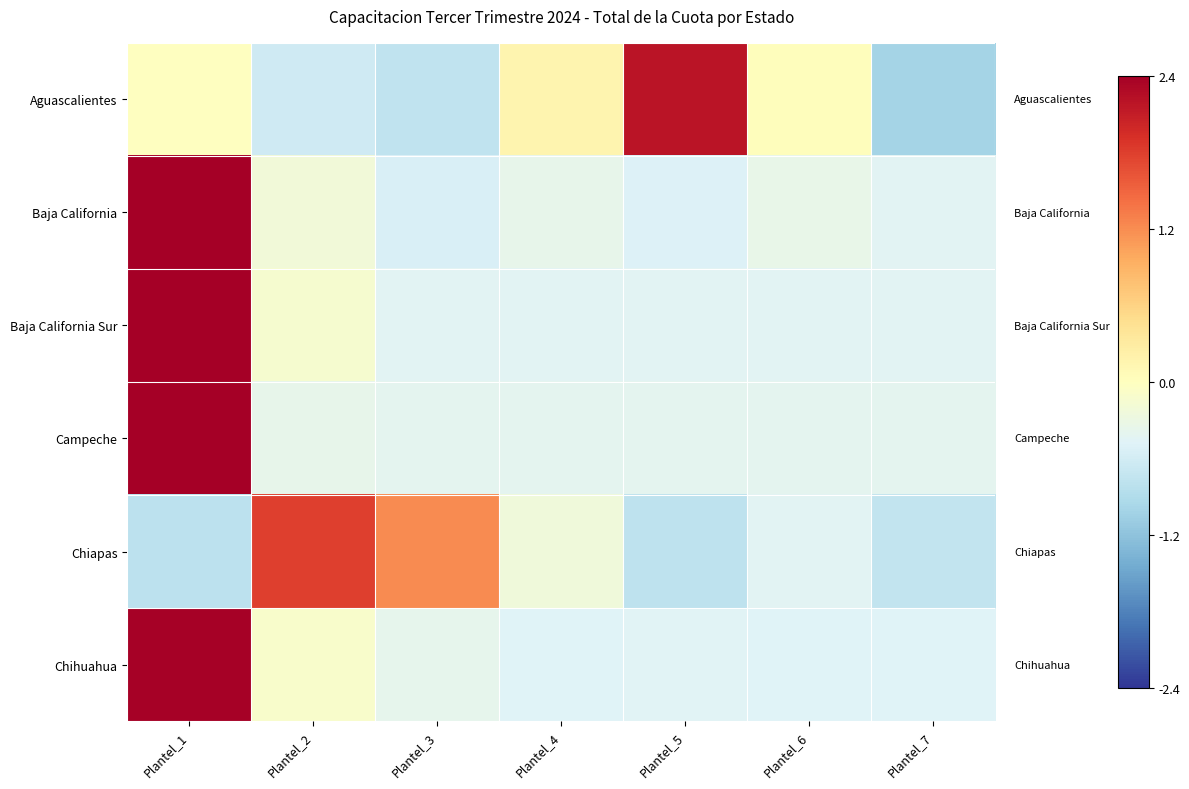

Reading right to left, extract all data points from this chart.

Aguascalientes: Plantel_7=-1.0	Plantel_6=0.0	Plantel_5=2.2	Plantel_4=0.2	Plantel_3=-0.8	Plantel_2=-0.6	Plantel_1=-0.0
Baja California: Plantel_7=-0.5	Plantel_6=-0.3	Plantel_5=-0.5	Plantel_4=-0.4	Plantel_3=-0.5	Plantel_2=-0.2	Plantel_1=2.4
Baja California Sur: Plantel_7=-0.5	Plantel_6=-0.5	Plantel_5=-0.5	Plantel_4=-0.5	Plantel_3=-0.5	Plantel_2=-0.1	Plantel_1=2.4
Campeche: Plantel_7=-0.4	Plantel_6=-0.4	Plantel_5=-0.4	Plantel_4=-0.4	Plantel_3=-0.4	Plantel_2=-0.4	Plantel_1=2.4
Chiapas: Plantel_7=-0.8	Plantel_6=-0.5	Plantel_5=-0.8	Plantel_4=-0.2	Plantel_3=1.2	Plantel_2=1.8	Plantel_1=-0.8
Chihuahua: Plantel_7=-0.5	Plantel_6=-0.5	Plantel_5=-0.5	Plantel_4=-0.5	Plantel_3=-0.4	Plantel_2=-0.1	Plantel_1=2.4